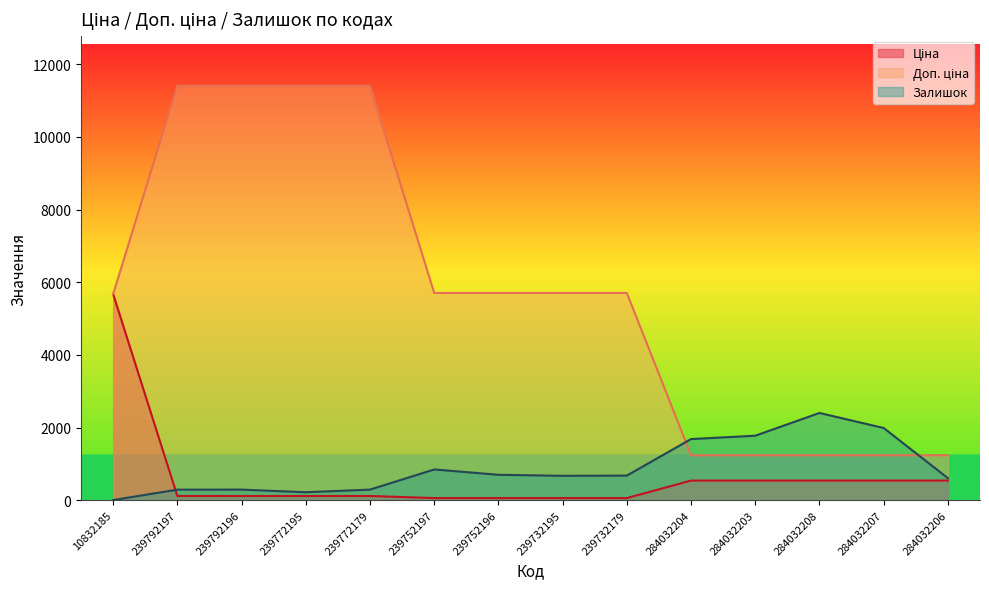

True or false: Ціна has more than 0 interior local peaks.

False